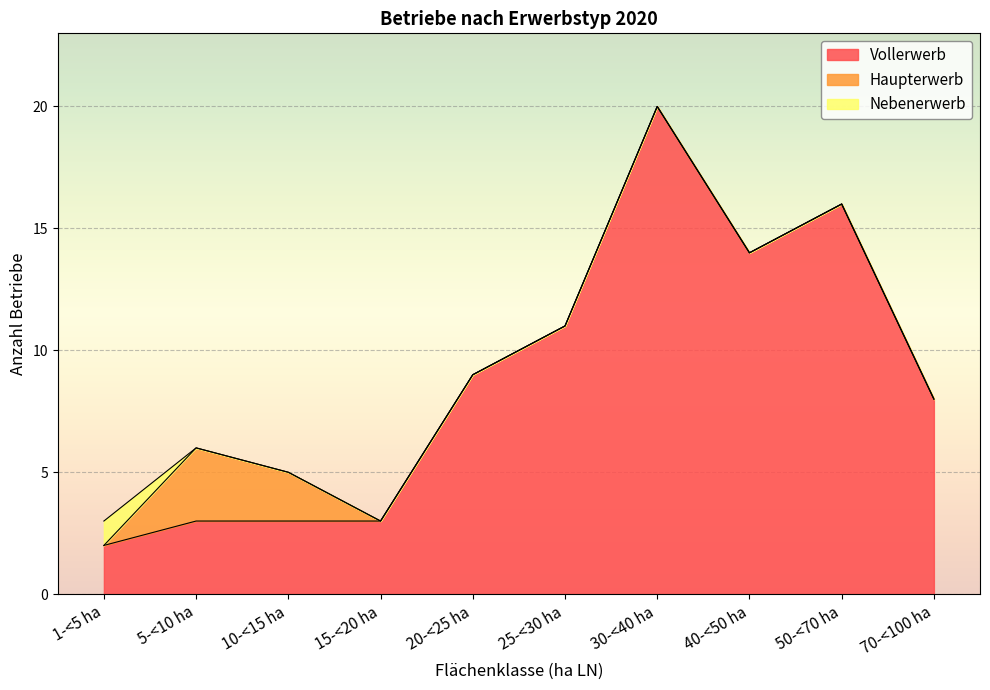

The value of Nebenerwerb at 40-<50 ha is 0. True or false?

True